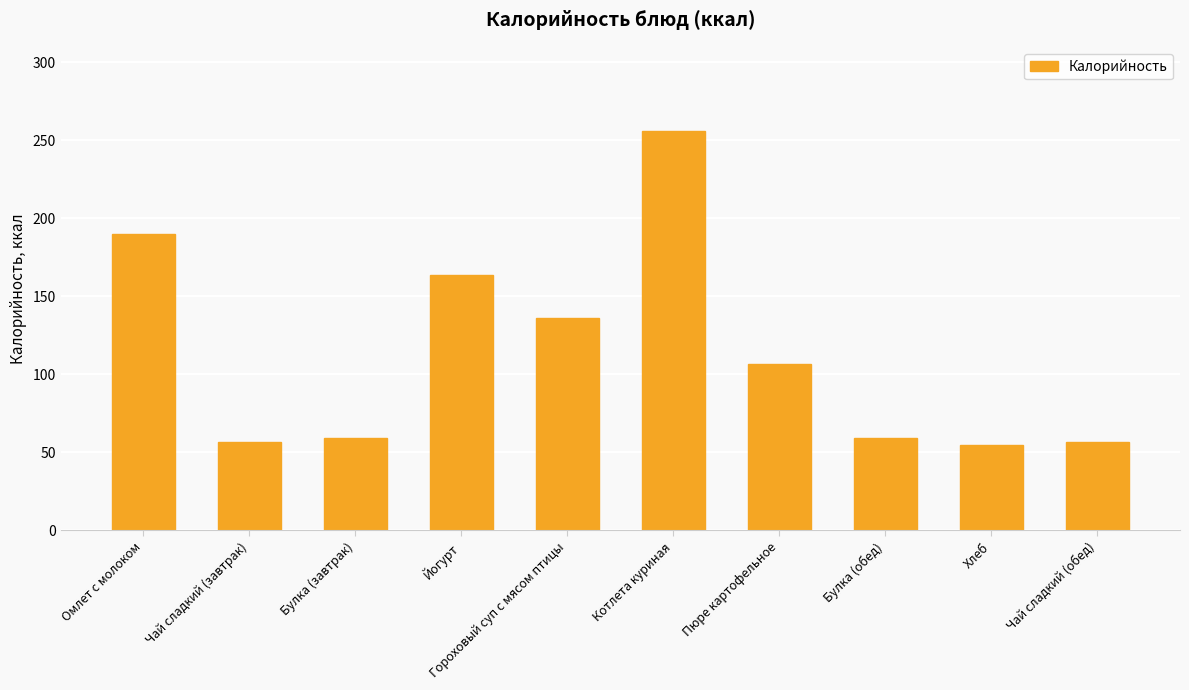

What is the label of the 6th bar from the left?

Котлета куриная